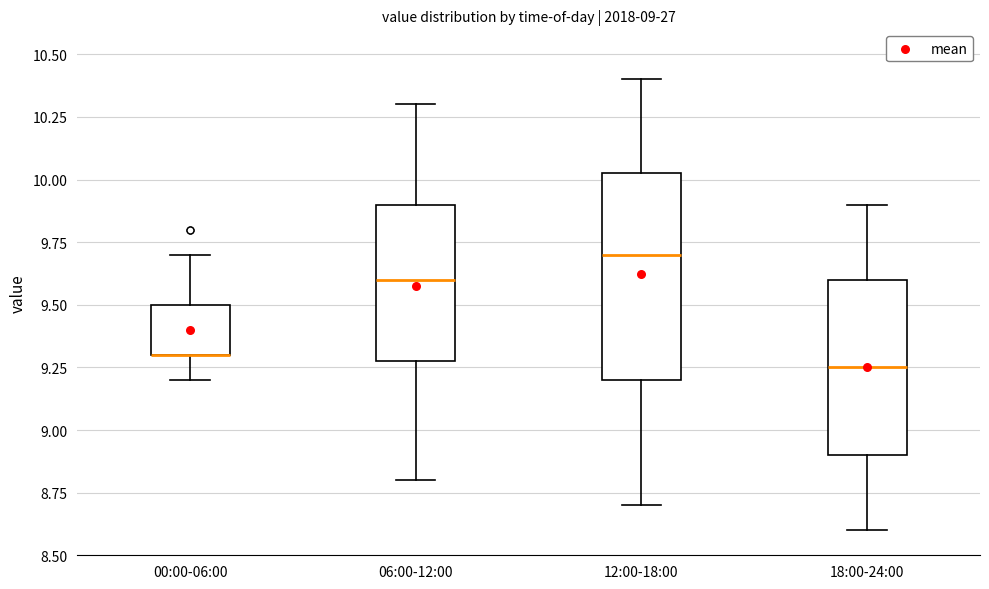

Comparing the boxes themselves (not the whiskers), which one is the tallest?

12:00-18:00